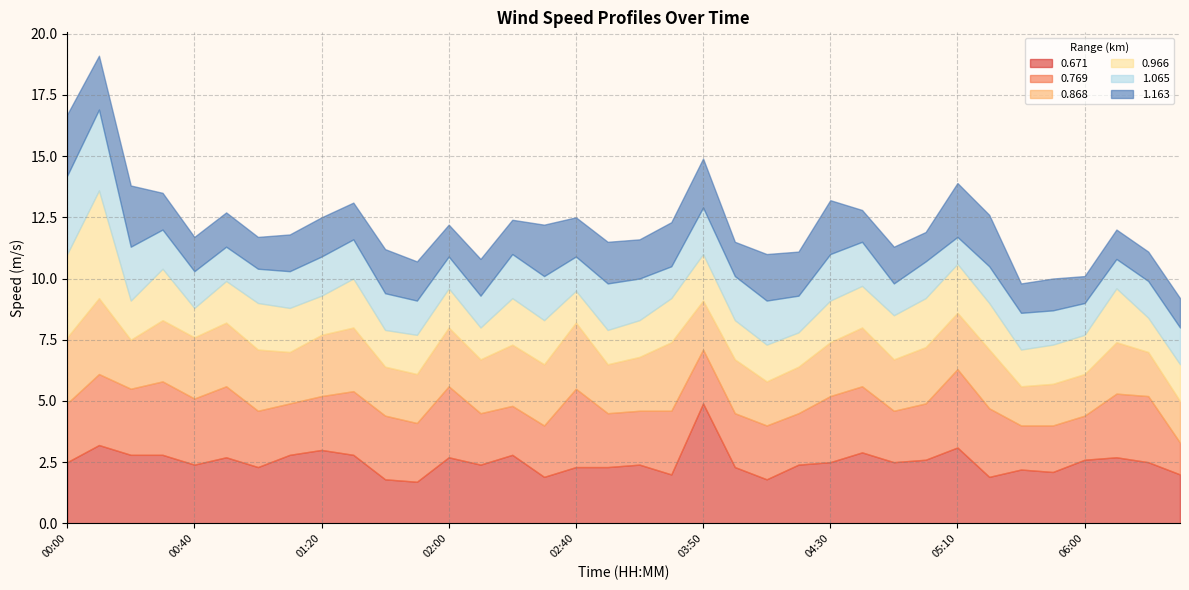

Which series has the largest total across all categories?

0.671